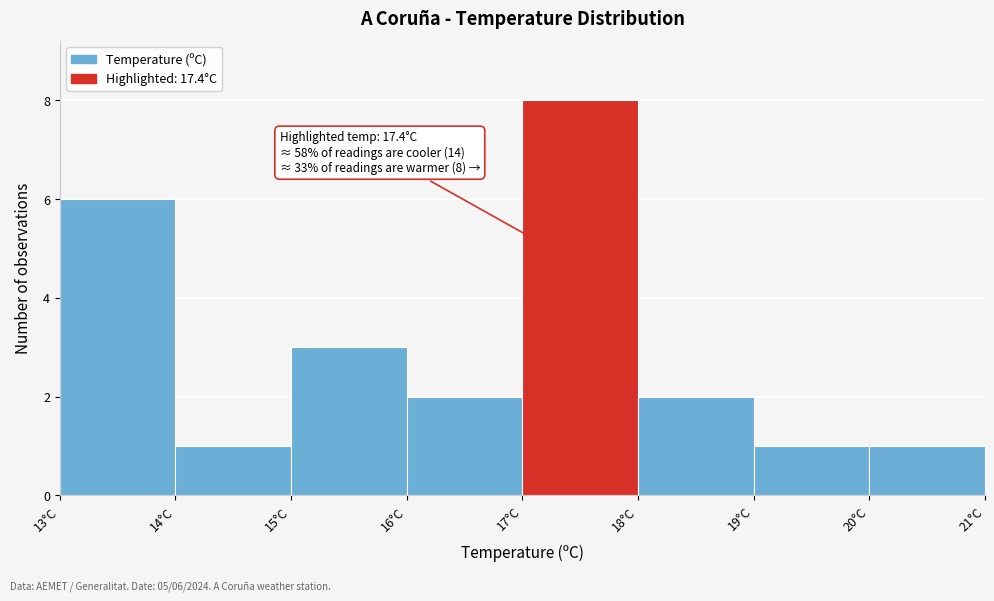

Over which range of the x-axis is the bar tallest?

17 to 18